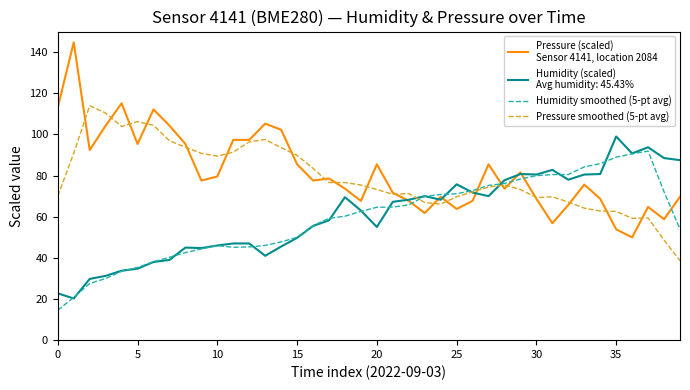

What is the maximum value shown in the chart?

144.8